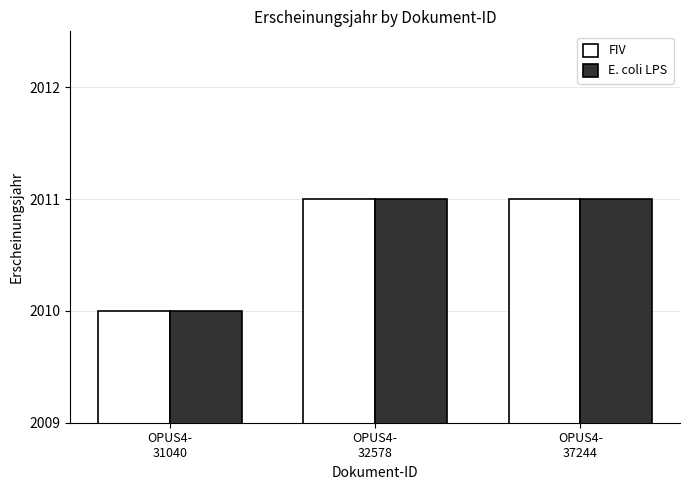

Which category has the lowest value in the FIV series?

OPUS4-
31040